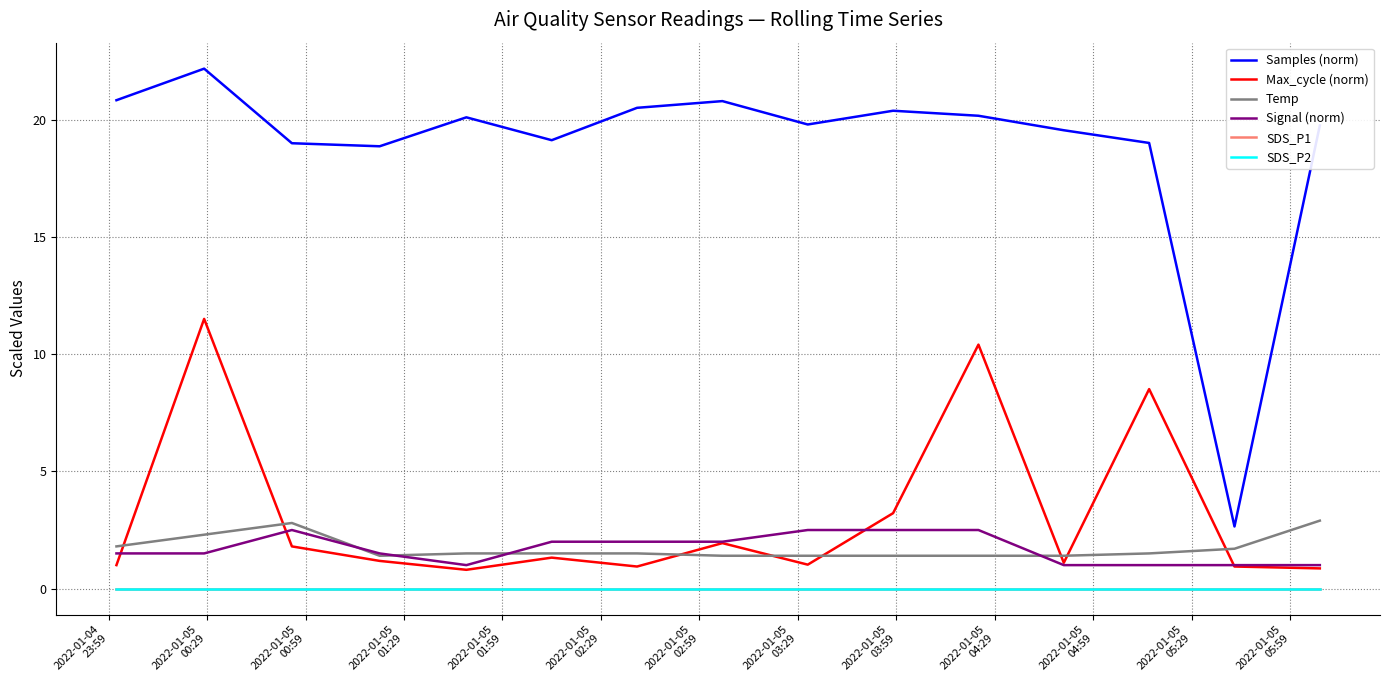

True or false: Samples (norm) and Temp cross at least once.

False